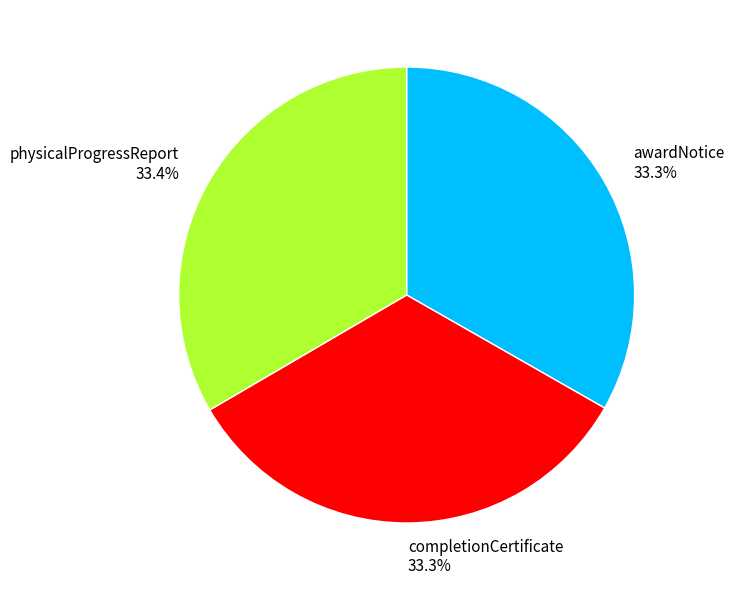

To the nearest percent, what percentage of the pie is completionCertificate?

33%